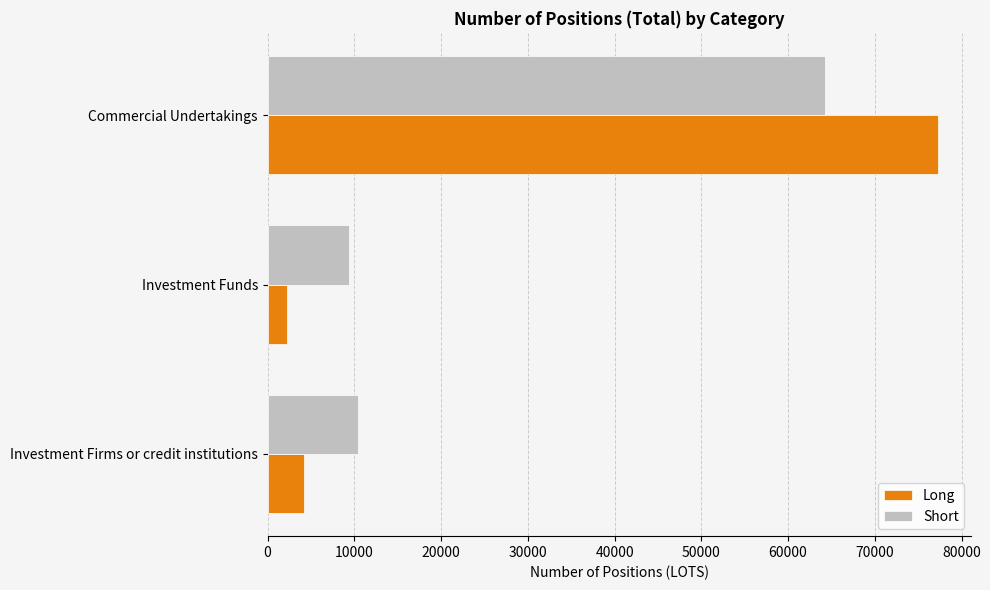

The value of Short at Investment Firms or credit institutions is 10377.4. True or false?

True